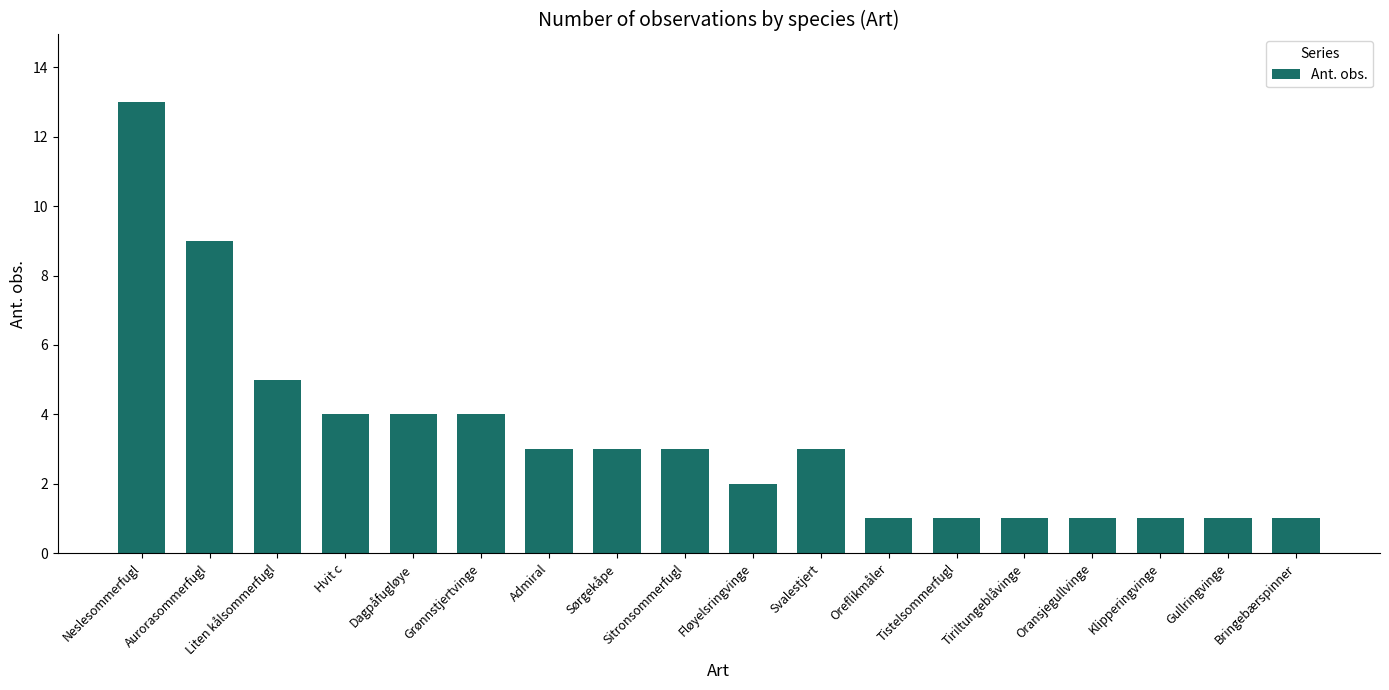

Which label corresponds to the largest value in the chart?

Neslesommerfugl